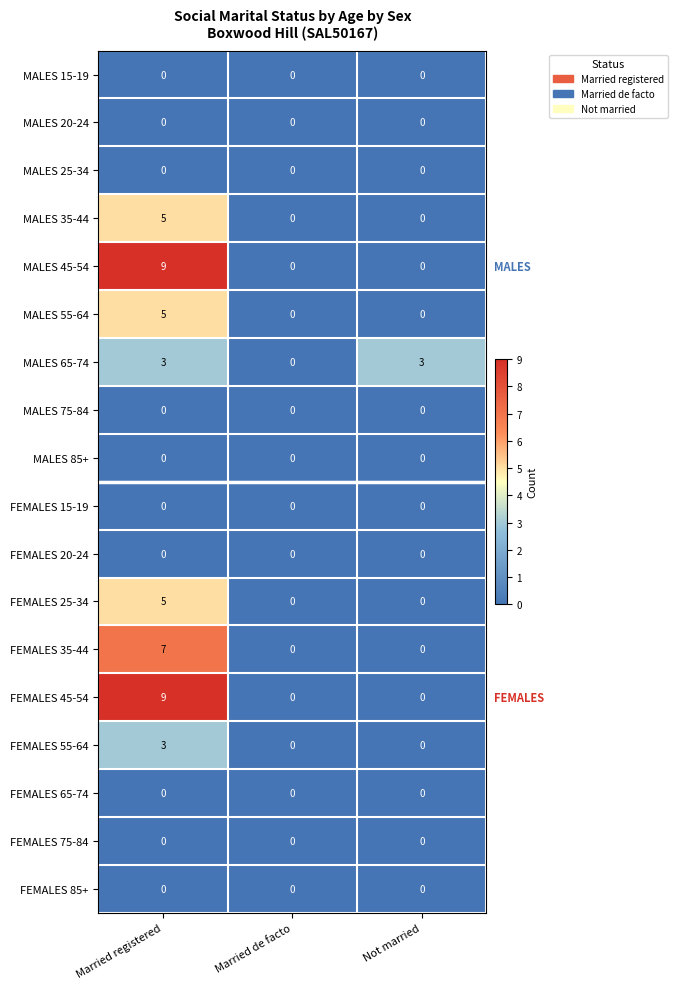

What is the total value across all series at Not married?

3